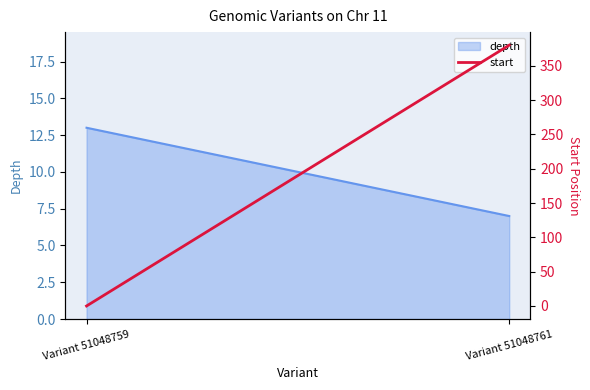

How many categories are shown in the chart?

2